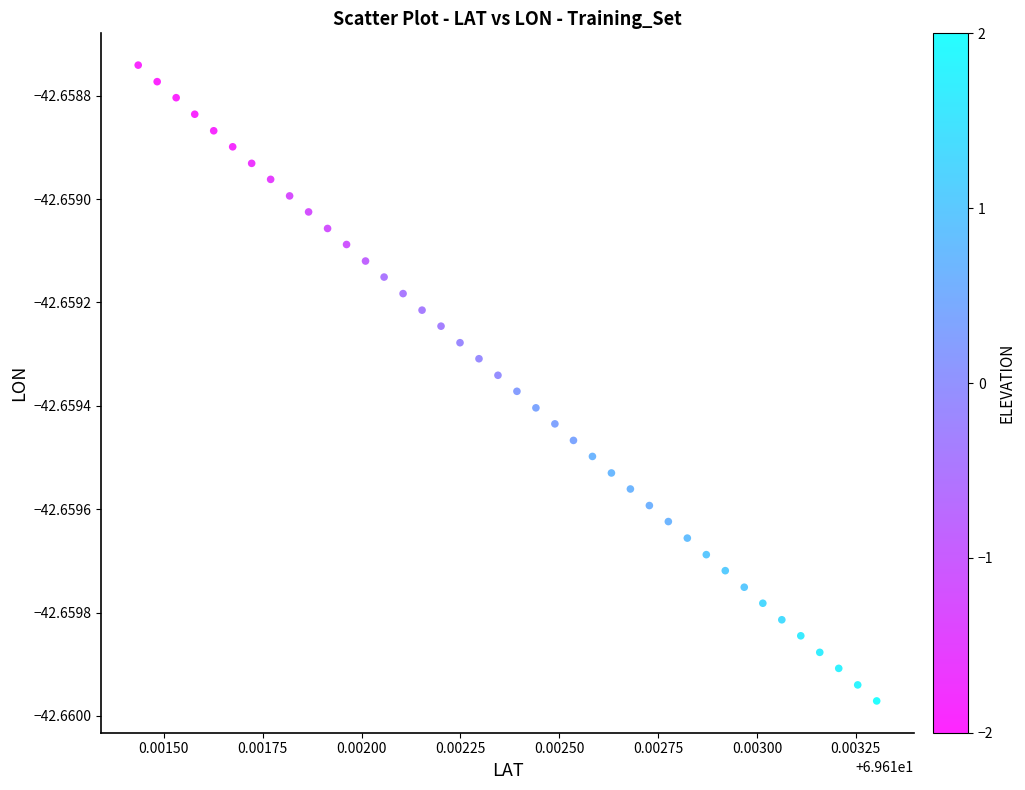

How many data points are displayed?

40